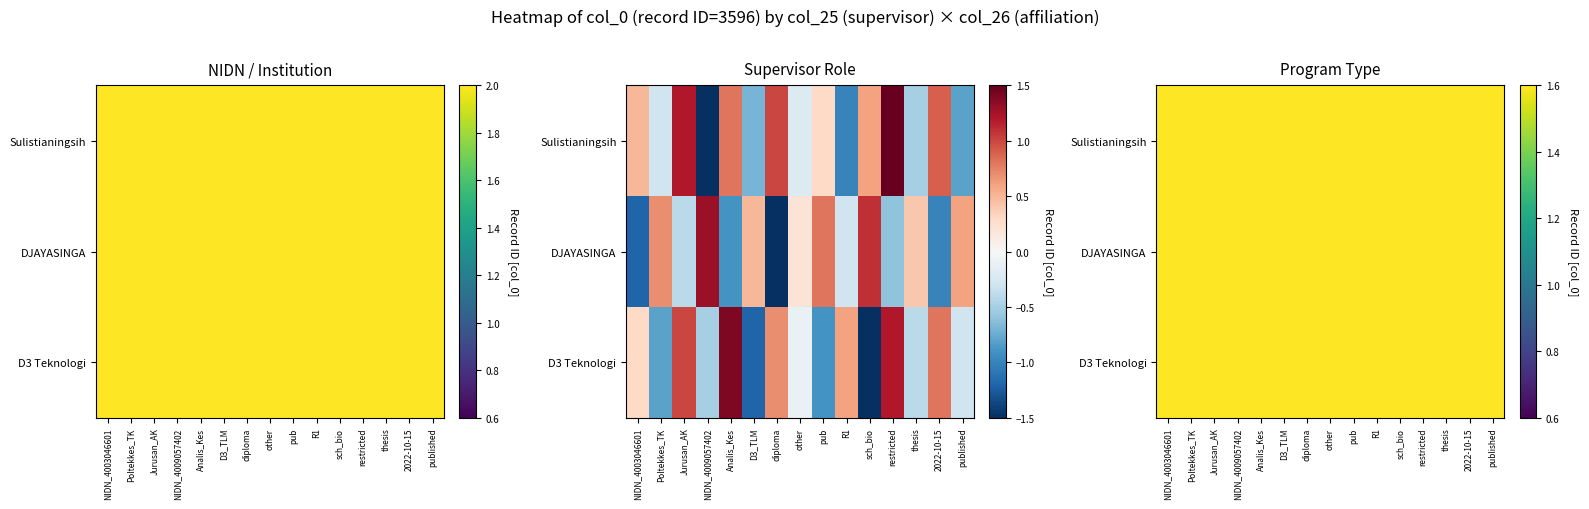

Which has a higher value, Poltekkes_TK or 2022-10-15?

Poltekkes_TK